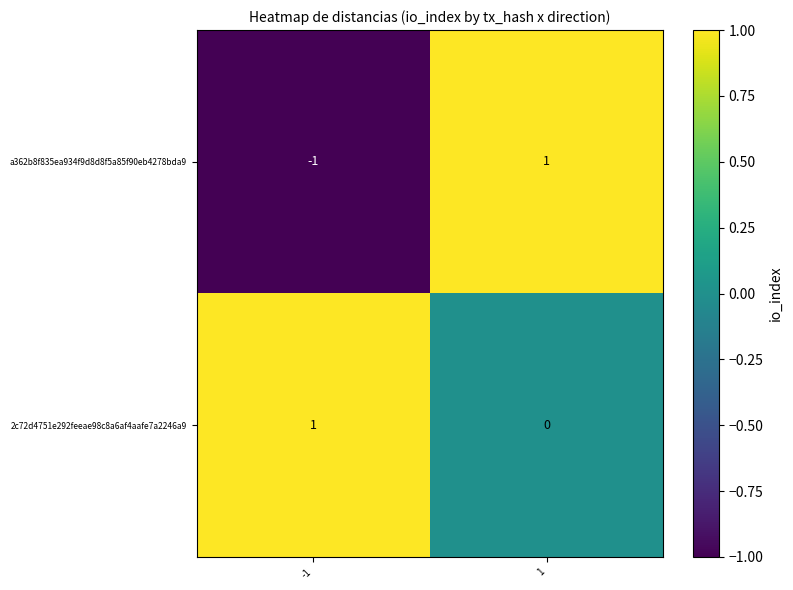

How many series are shown in this chart?

2